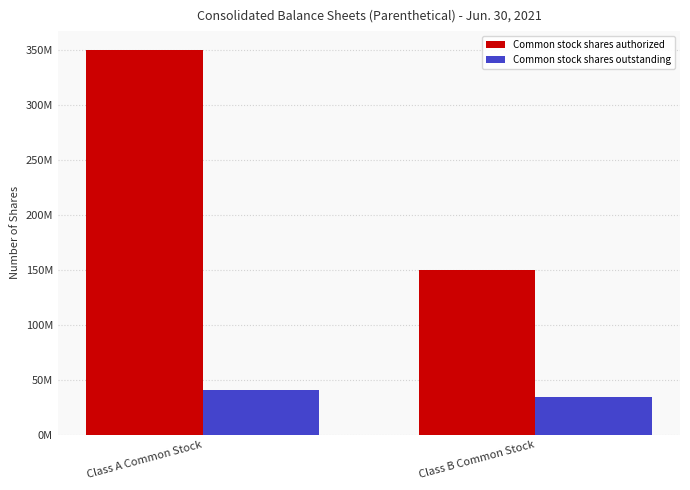

Are the bars grouped side by side (vs. stacked)?

Yes